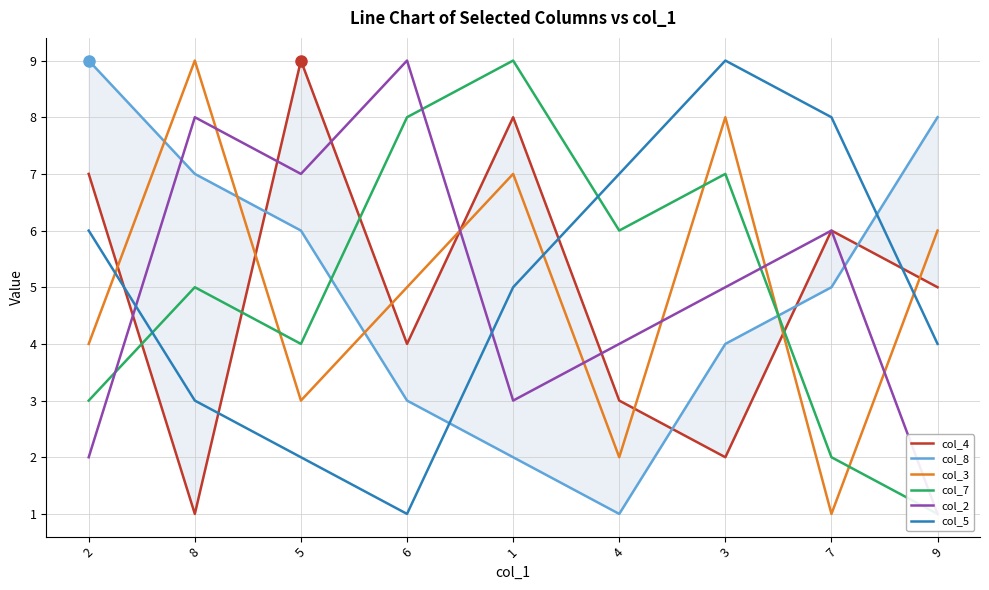

At which label does col_8 first exceed 5?

2